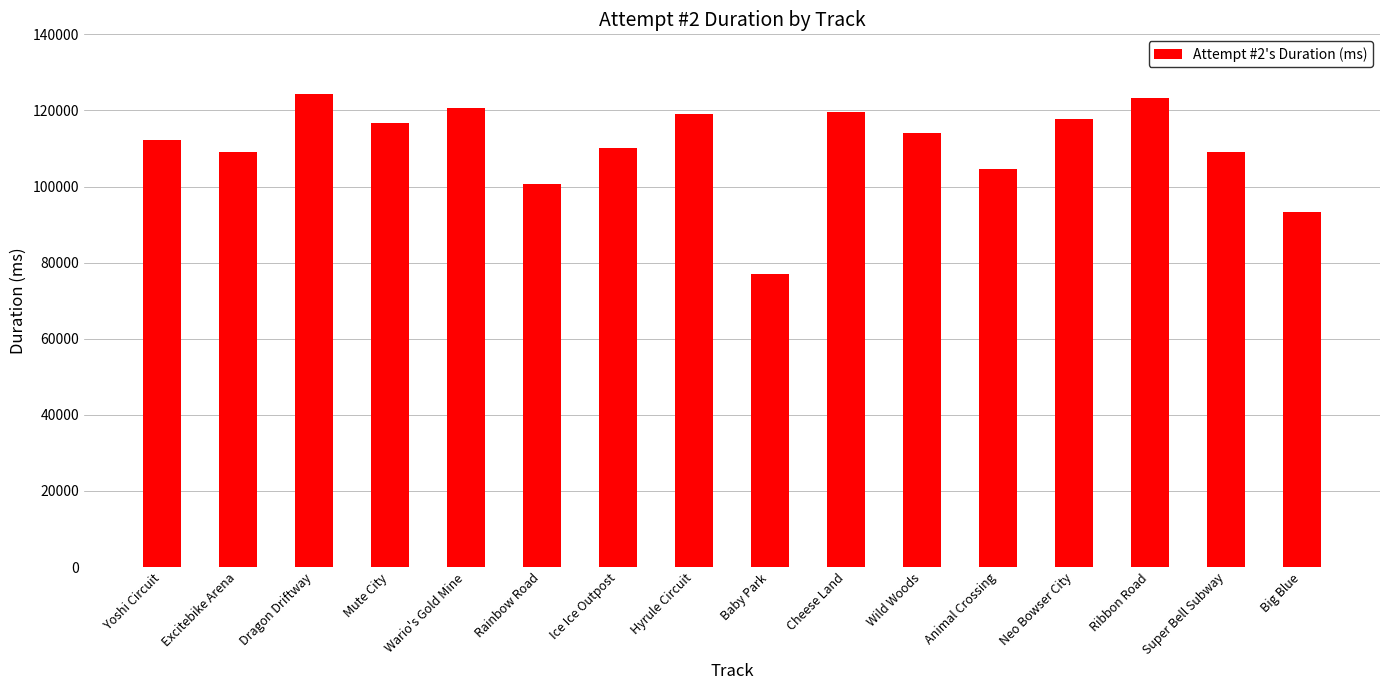

Is it true that the value at Mute City is 29361?

False